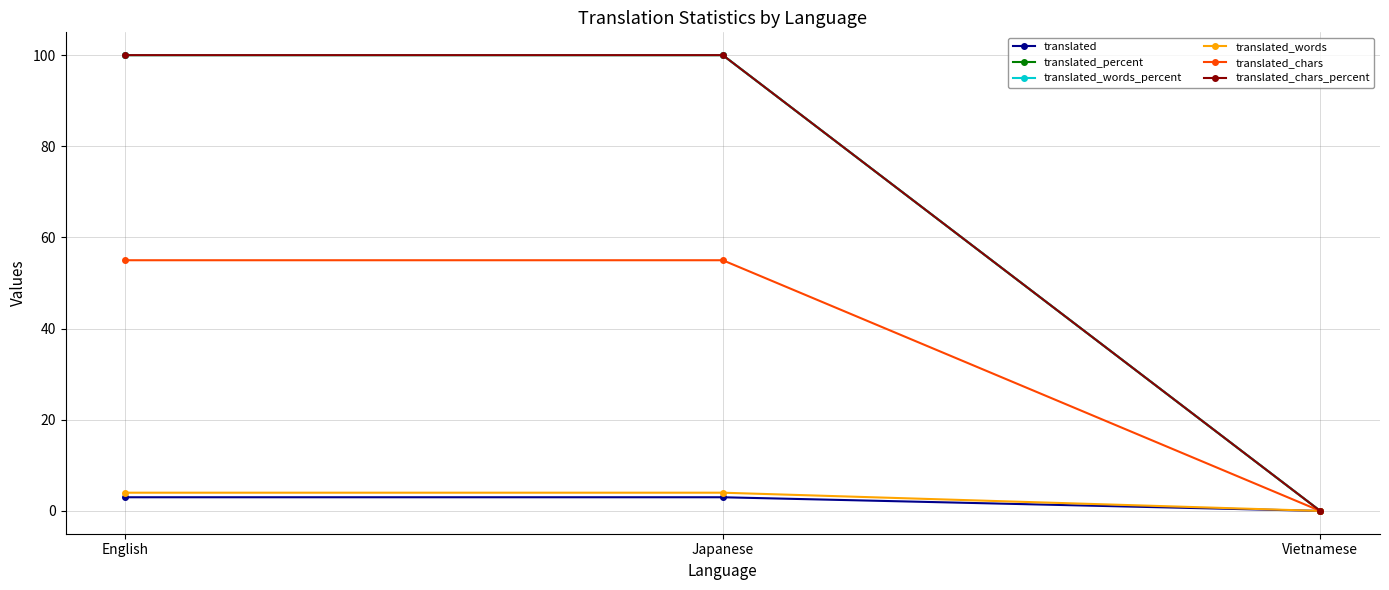

At Vietnamese, list the series in order from largest to smallest.

translated, translated_percent, translated_words_percent, translated_words, translated_chars, translated_chars_percent